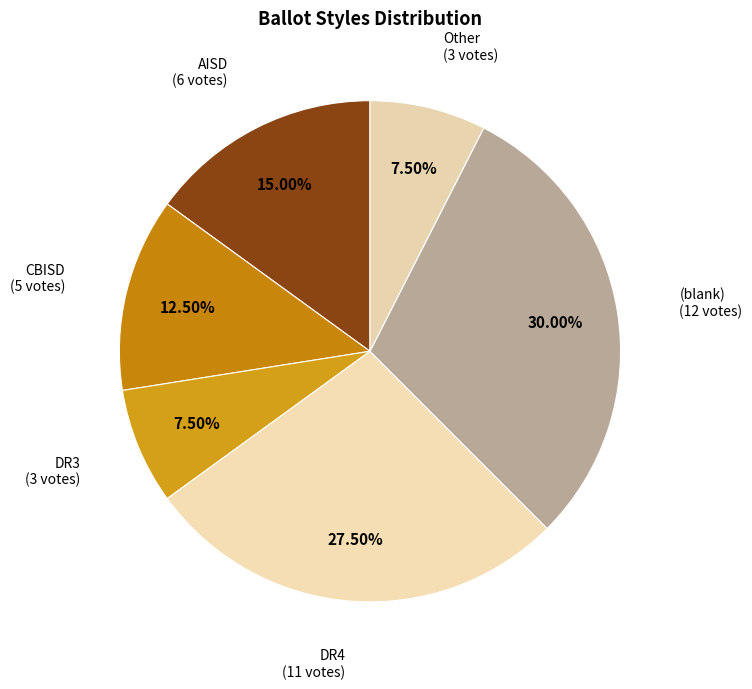

Count the number of slices in the pie.

6